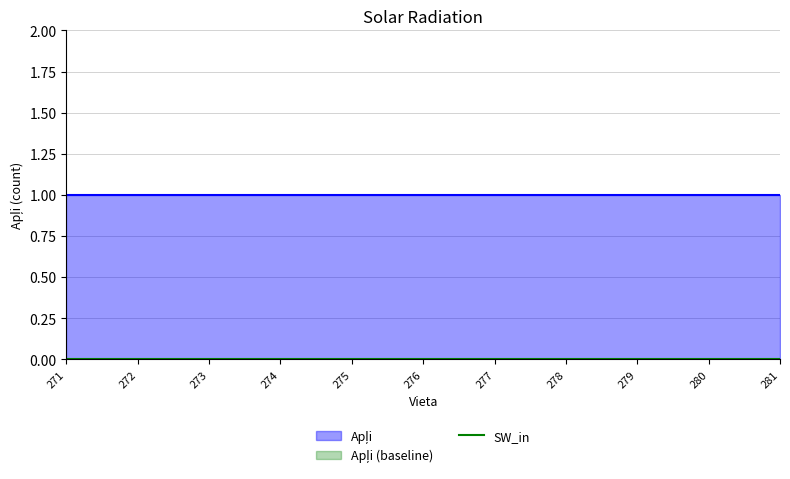

Which category has the highest value in the SW_in series?

271